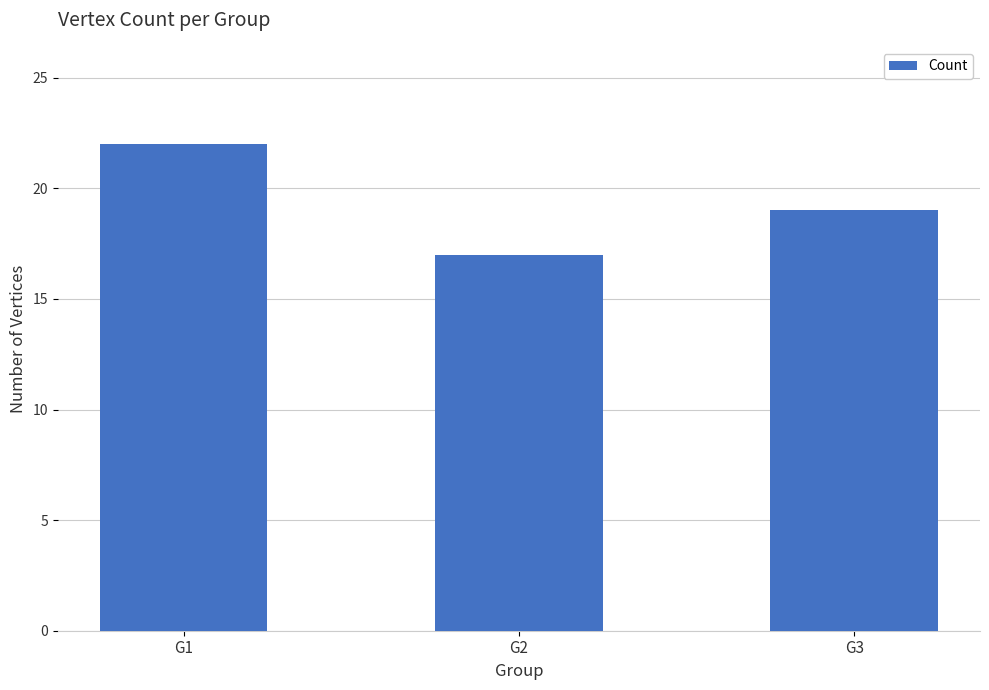

The value at G1 is 9. True or false?

False